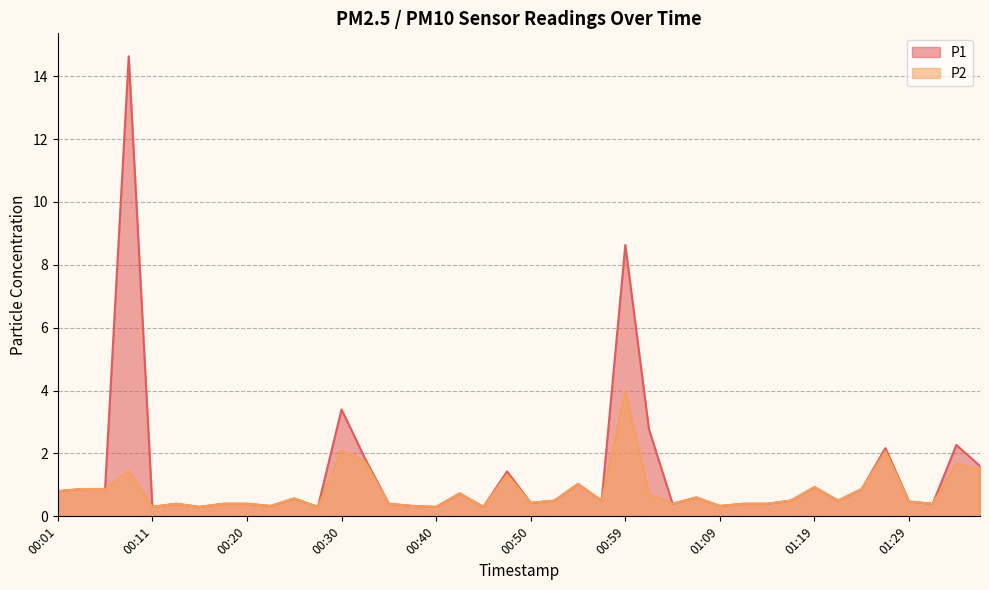

How many interior local peaks does the P1 series have?

12